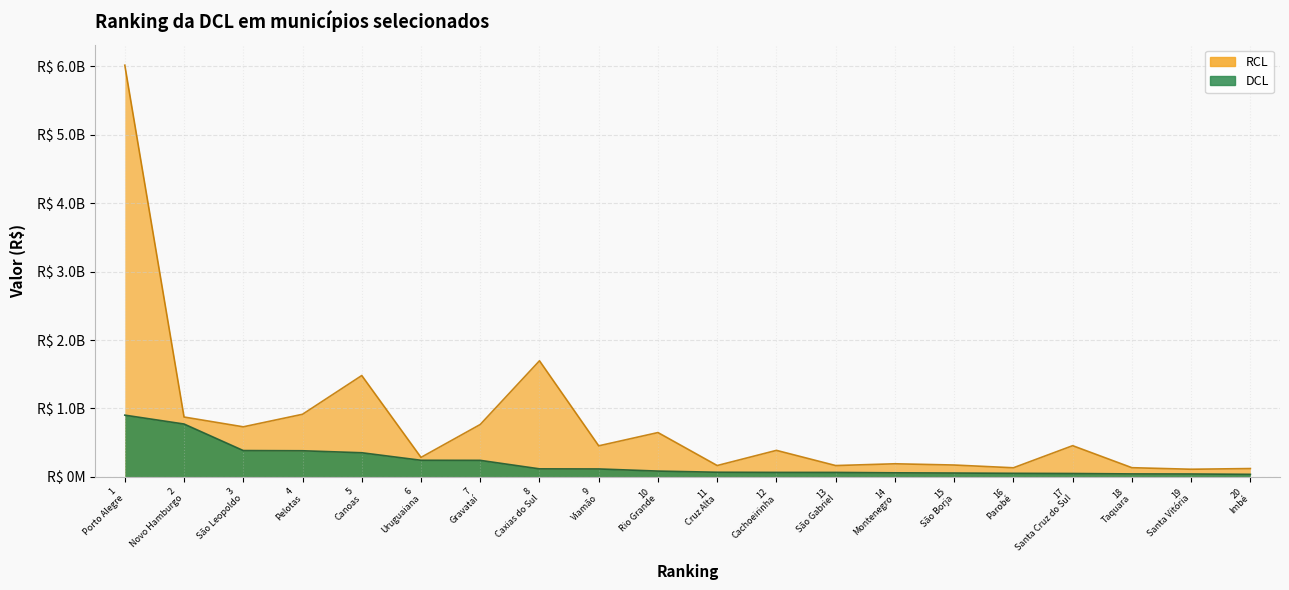

What is the total value across all series at 11 Cruz Alta?

230336604.1